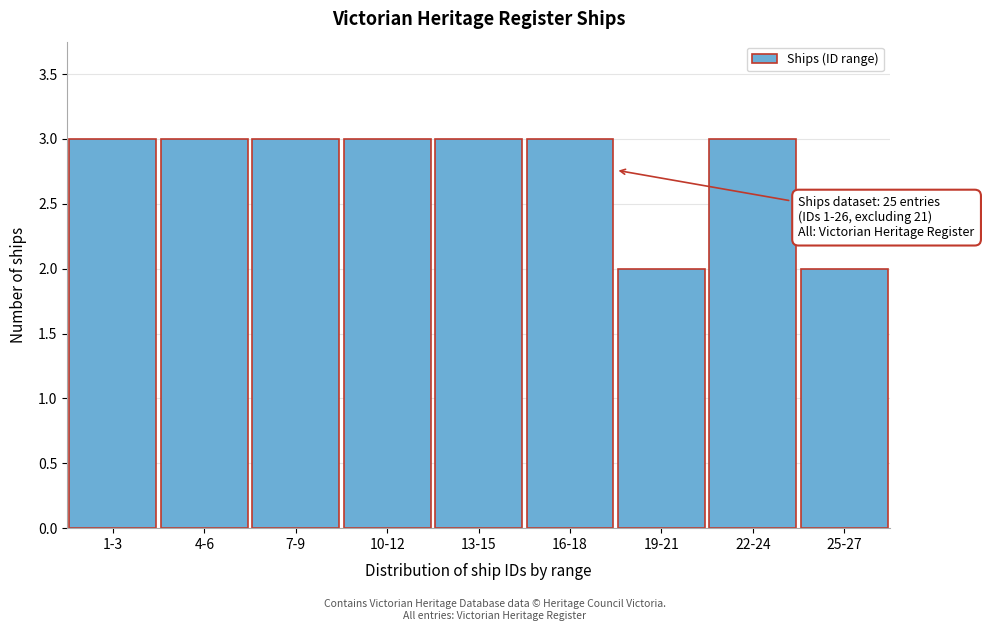

Reading left to right, transcribe all the data shown in this chart.

1-3=3	4-6=3	7-9=3	10-12=3	13-15=3	16-18=3	19-21=2	22-24=3	25-27=2